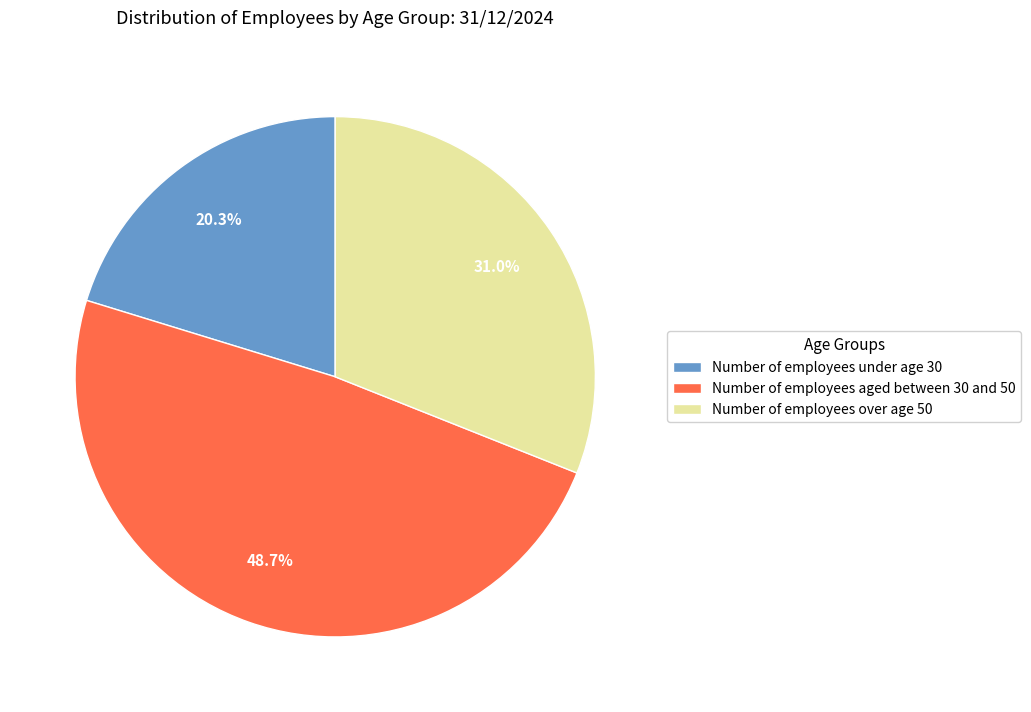

To the nearest percent, what portion does Number of employees aged between 30 and 50 represent?

49%